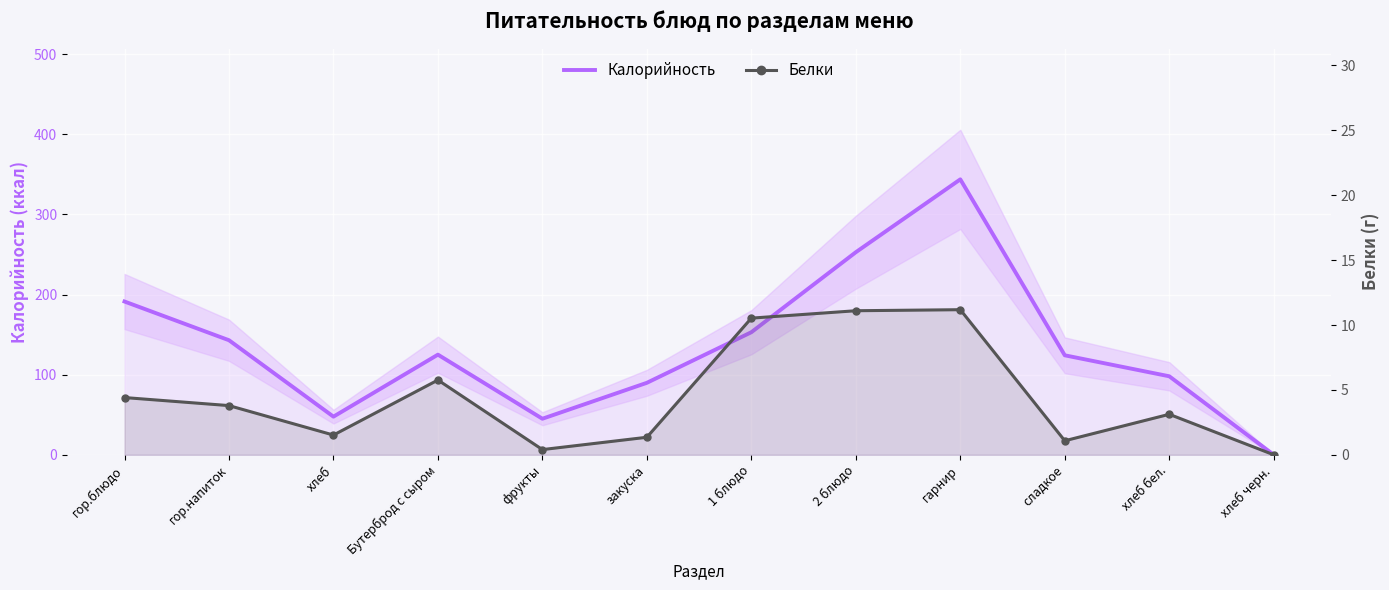

What is the label of the 3rd point from the right?

сладкое